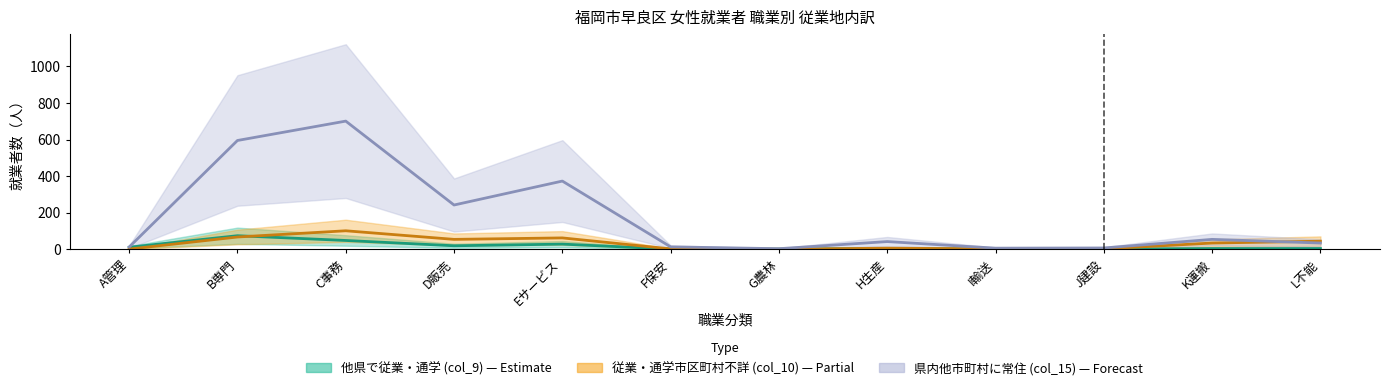

True or false: 県内他市町村に常住 (col_15) has a value of 16 at A管理.

False